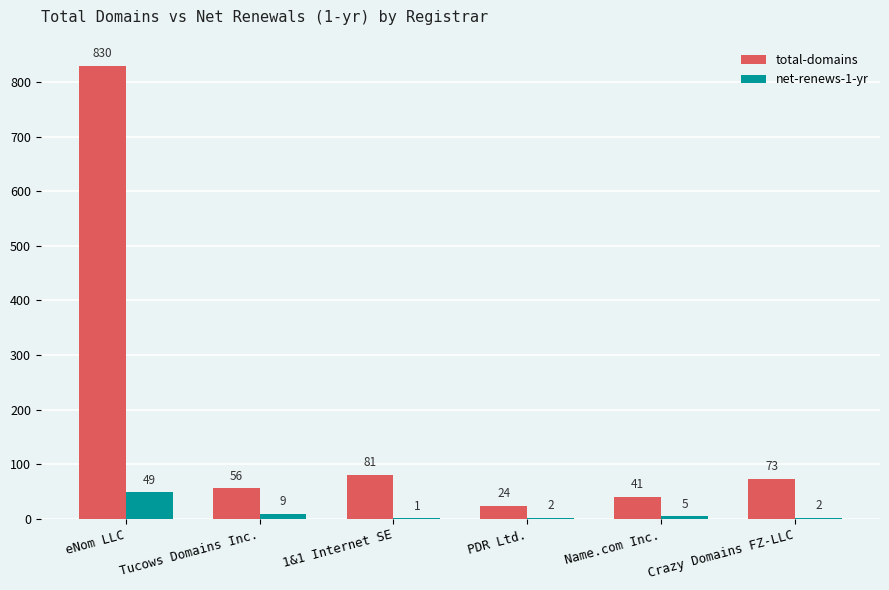

What is the sum of the net-renews-1-yr values at eNom LLC and PDR Ltd.?

51